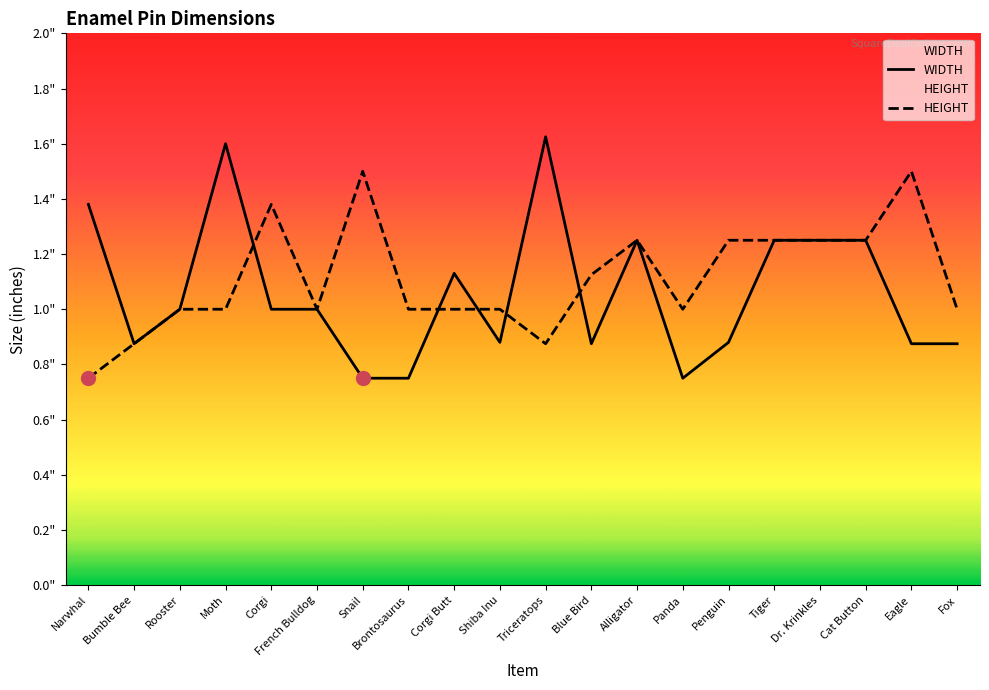

True or false: HEIGHT has more than 1 points higher than both neighbors.

True